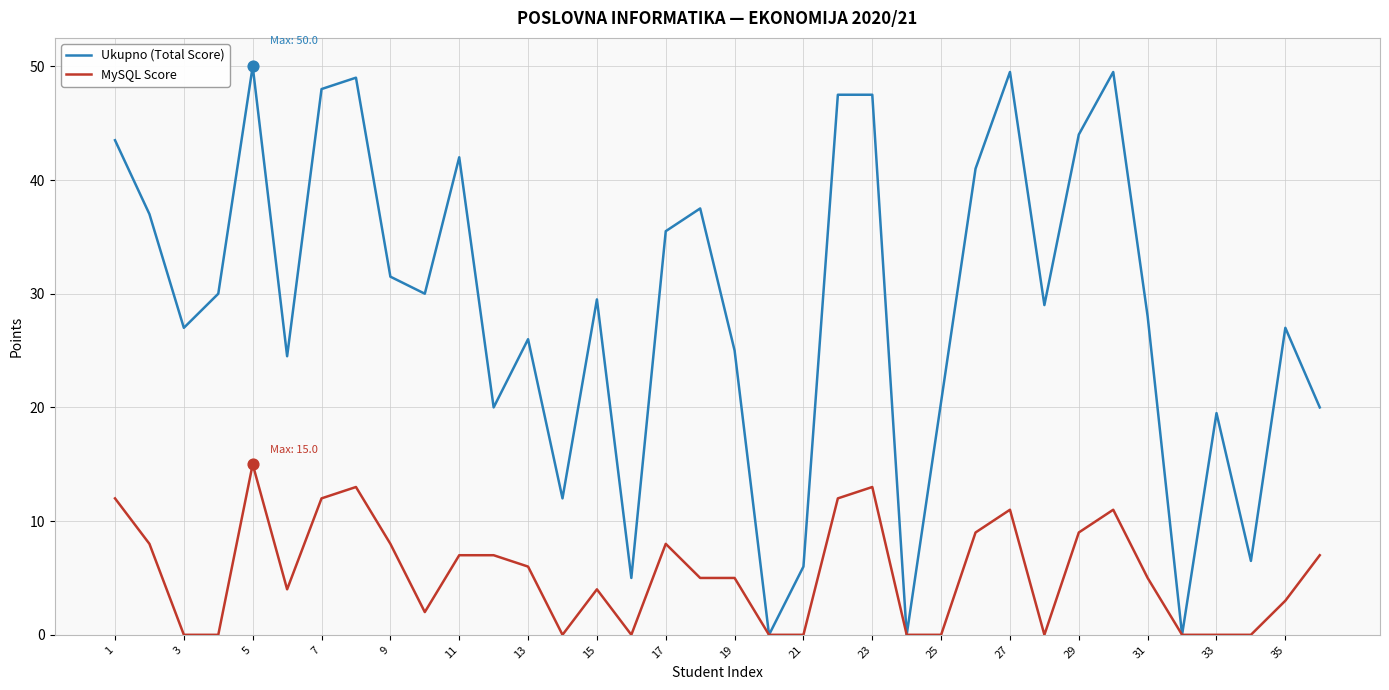

Which series has the largest total across all categories?

Ukupno (Total Score)